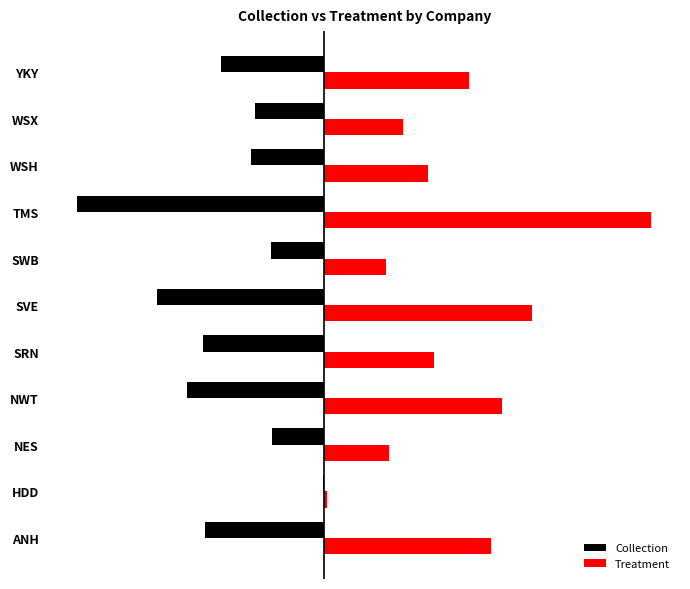

List the labels in order of Treatment value, smallest first.

HDD, SWB, NES, WSX, WSH, SRN, YKY, ANH, NWT, SVE, TMS